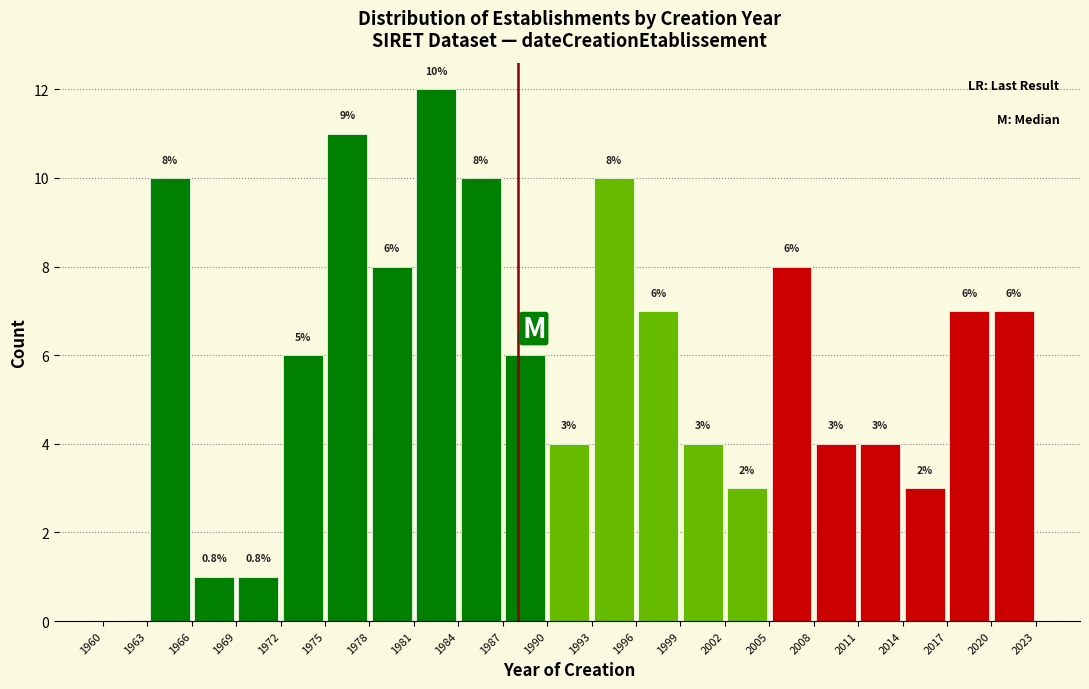

Over which range of the x-axis is the bar tallest?

1981 to 1984